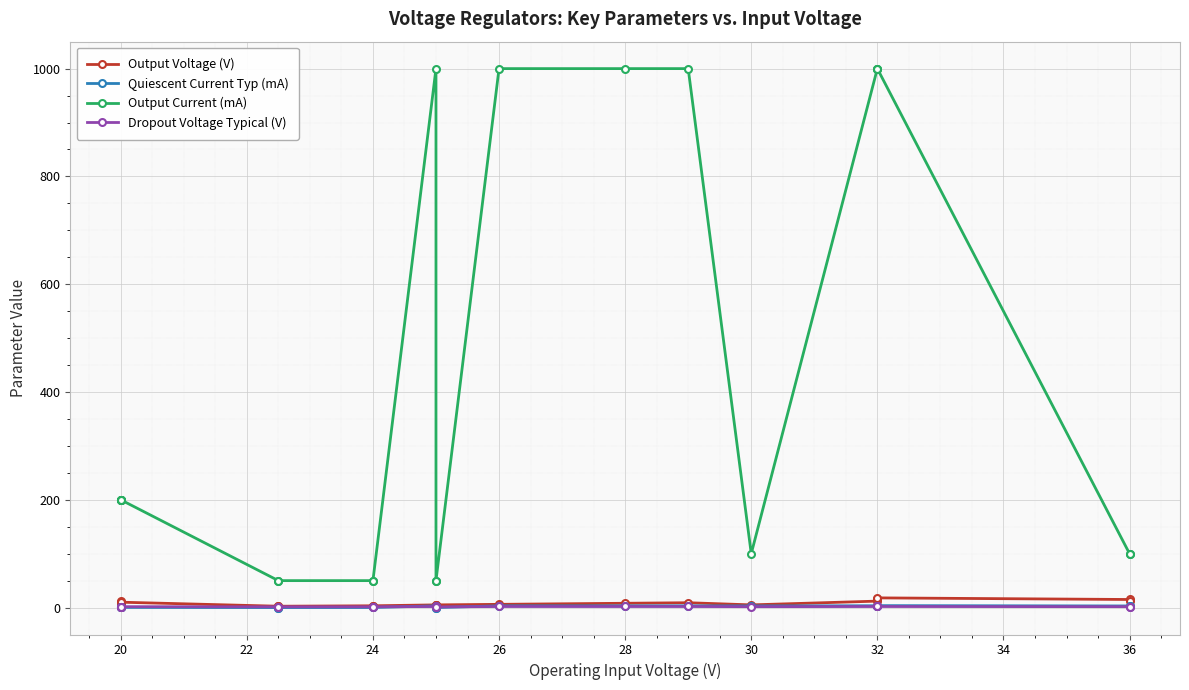

What is the highest value of the Quiescent Current Typ (mA) series?

3.6